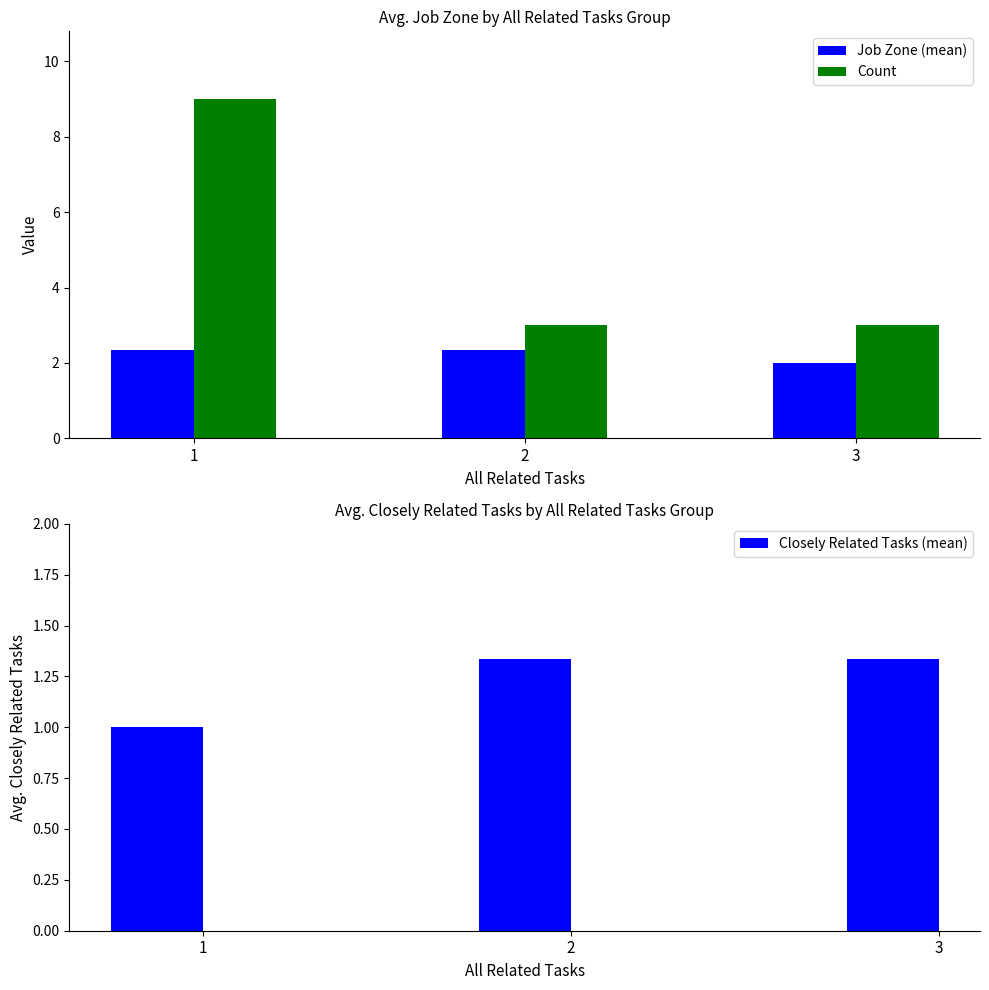

At which label does Closely Related Tasks (mean) reach its peak?

2